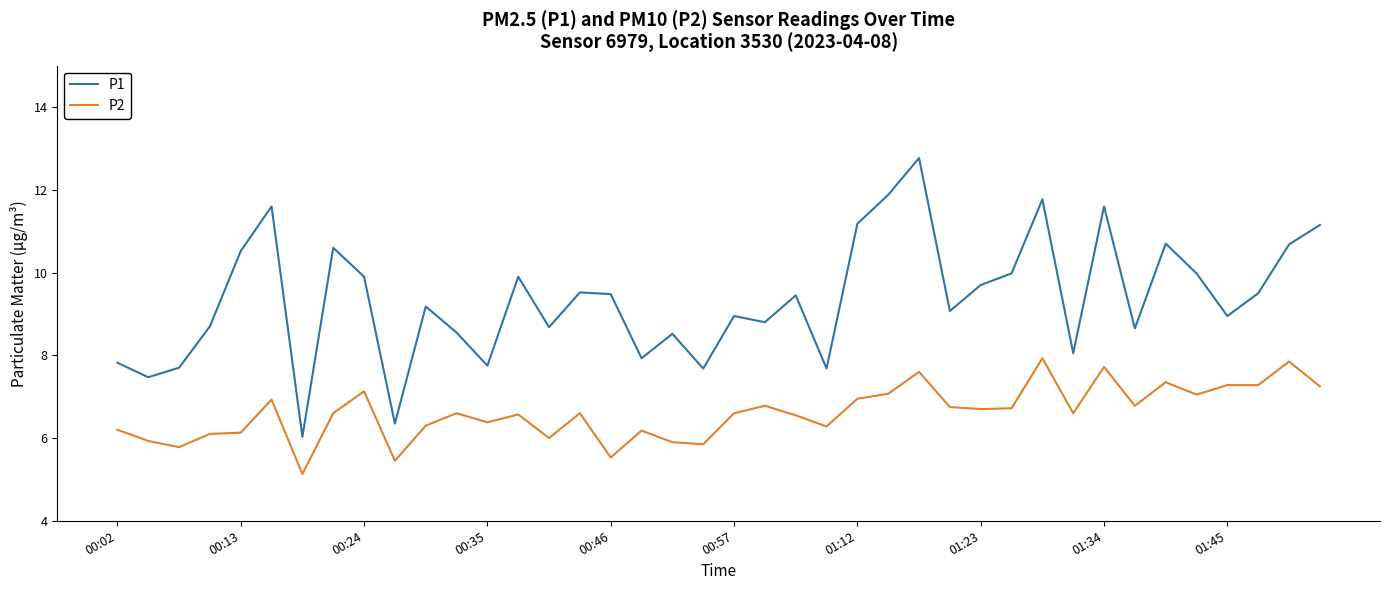

What is the difference between the maximum and minimum values in the P1 series?

6.7